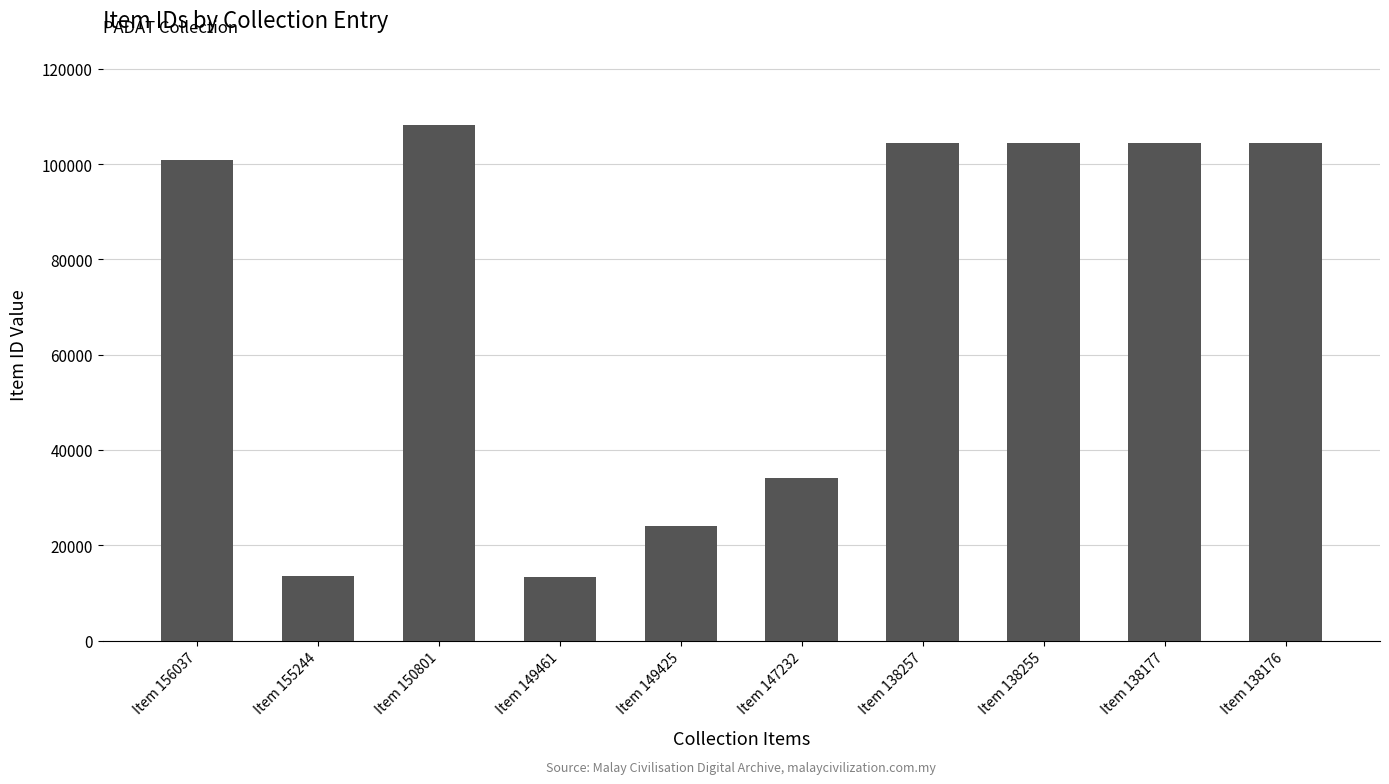

What is the difference between the maximum and second lowest values?

94585